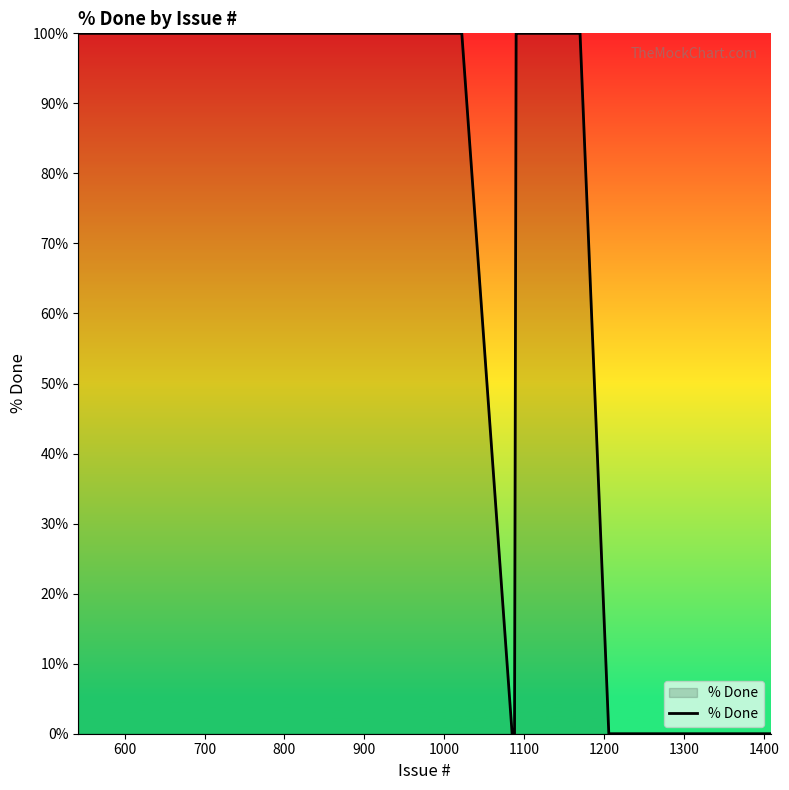

Does the chart display data point markers on the line(s)?

No